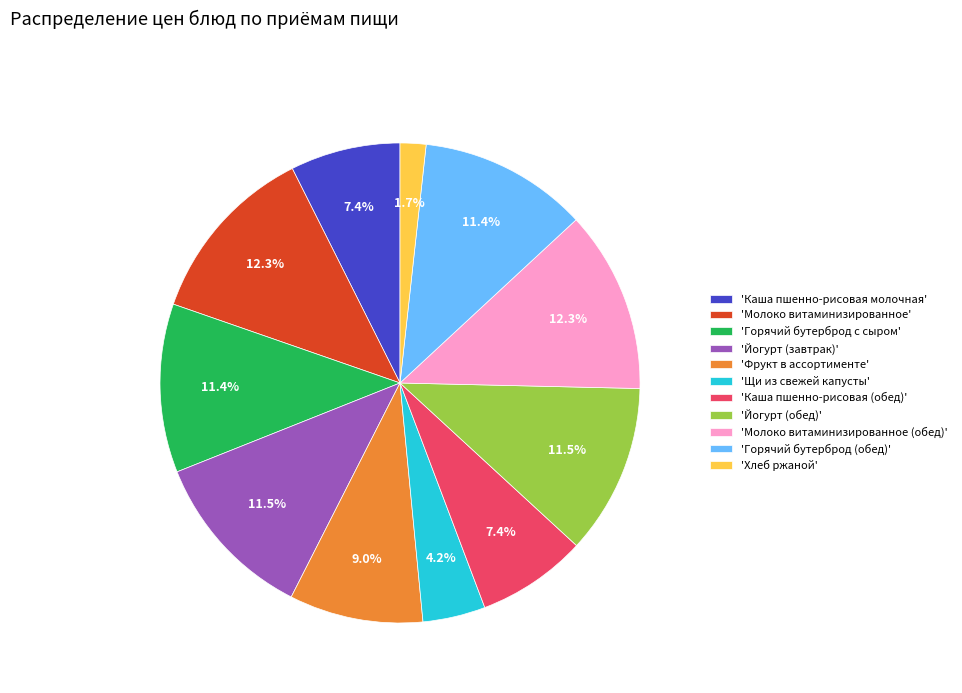

Count the number of slices in the pie.

11